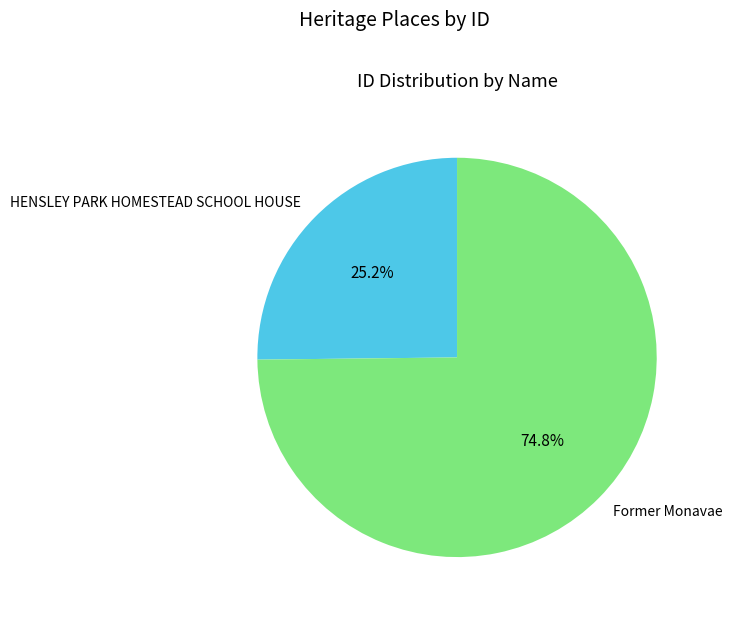

How many segments does this pie chart have?

2